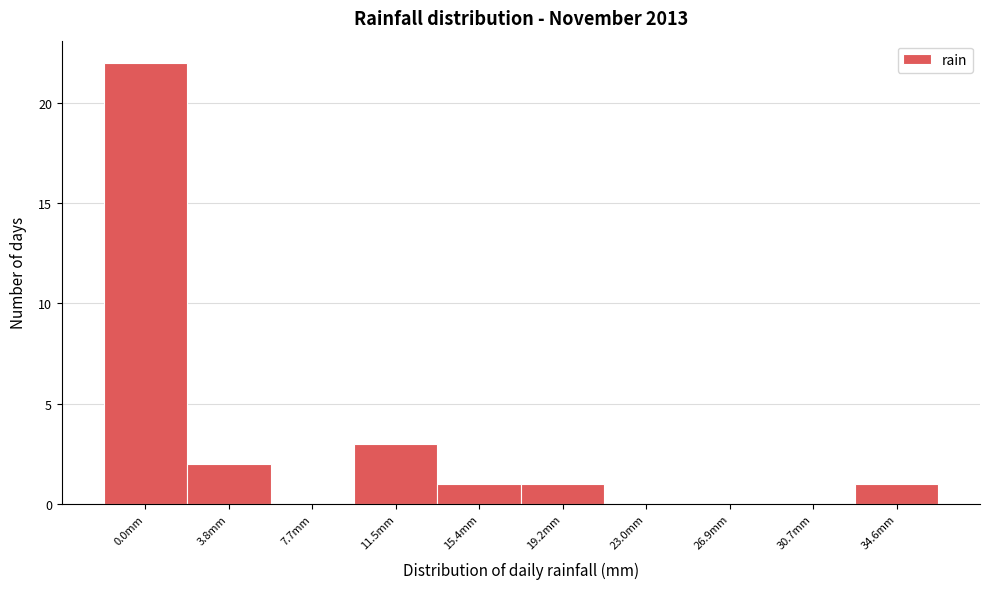

Reading left to right, what are all the values shown in this chart?

0.0mm=22	3.8mm=2	7.7mm=0	11.5mm=3	15.4mm=1	19.2mm=1	23.0mm=0	26.9mm=0	30.7mm=0	34.6mm=1